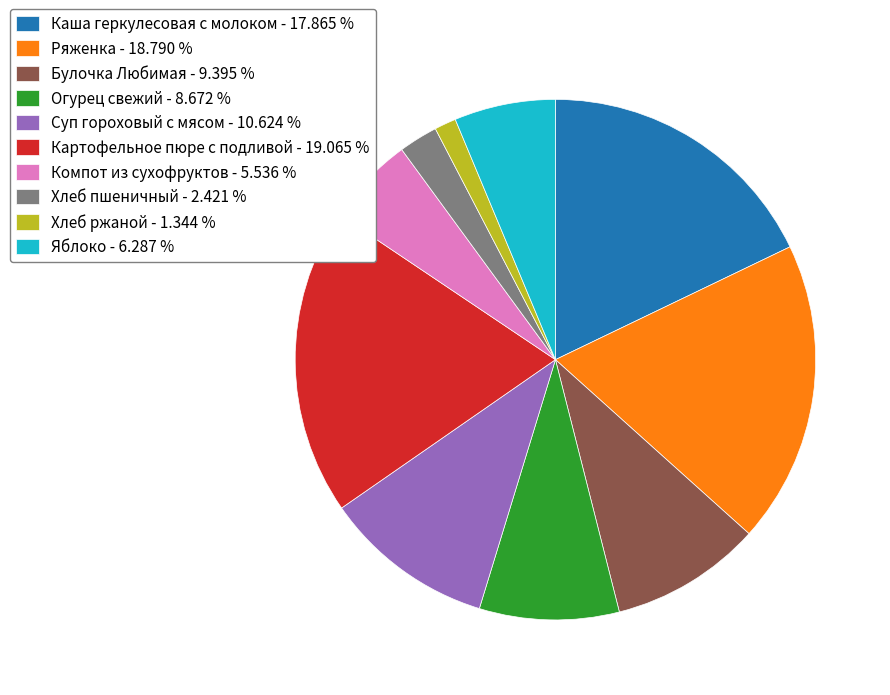

Which has a higher value, Хлеб пшеничный - 2.421 % or Каша геркулесовая с молоком - 17.865 %?

Каша геркулесовая с молоком - 17.865 %